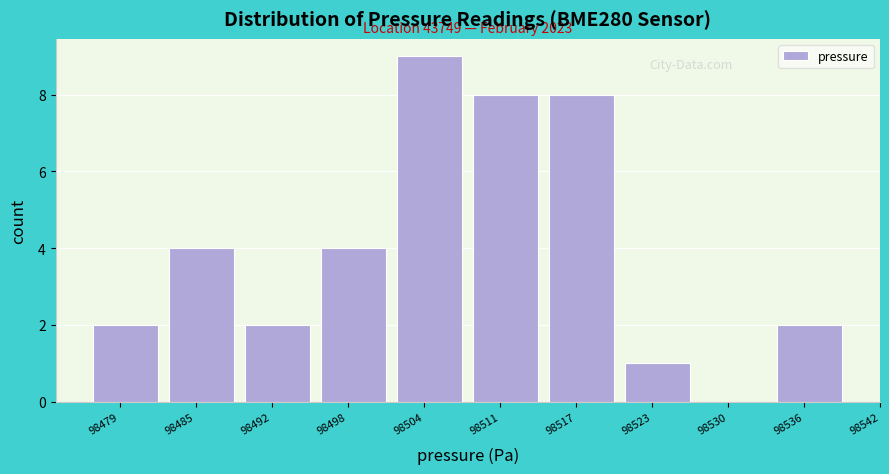

Reading left to right, transcribe all the data shown in this chart.

98479=2	98485=4	98492=2	98498=4	98504=9	98511=8	98517=8	98523=1	98530=0	98536=2